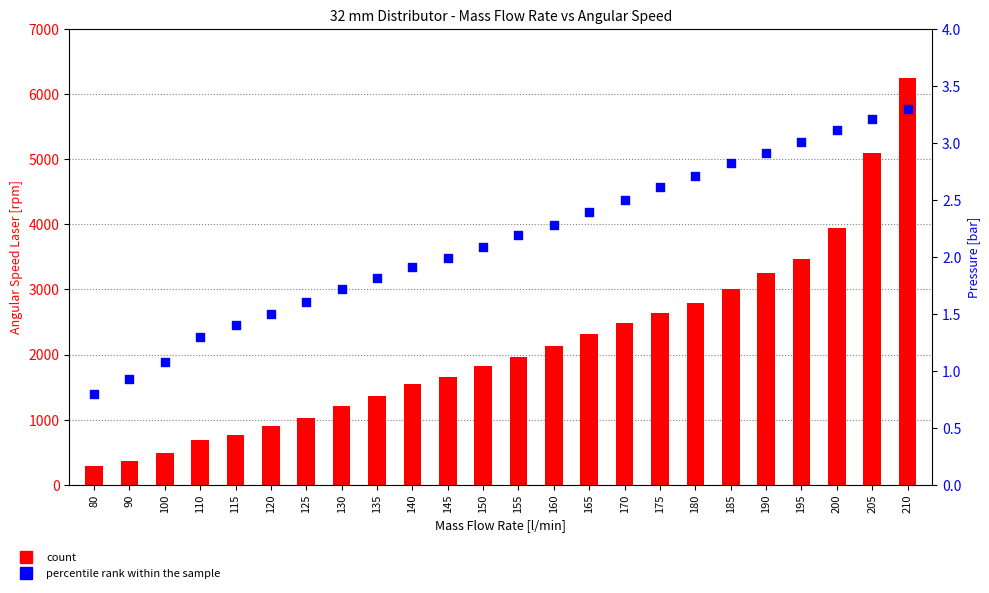

Which series has the widest spread of Y values?

count